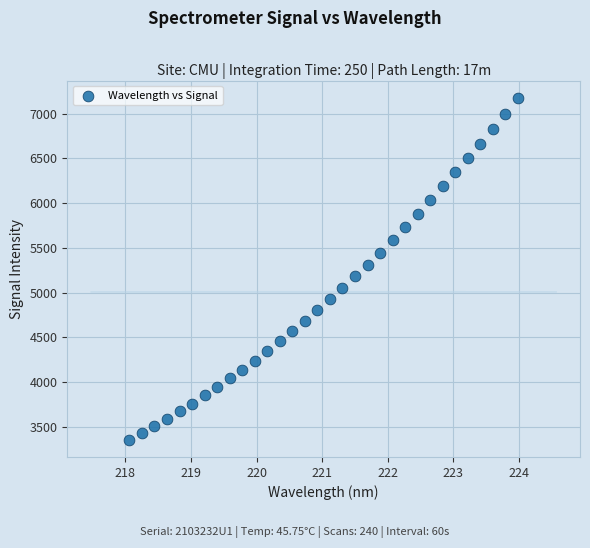

What is the range of Y values (max minus min)?

3821.4